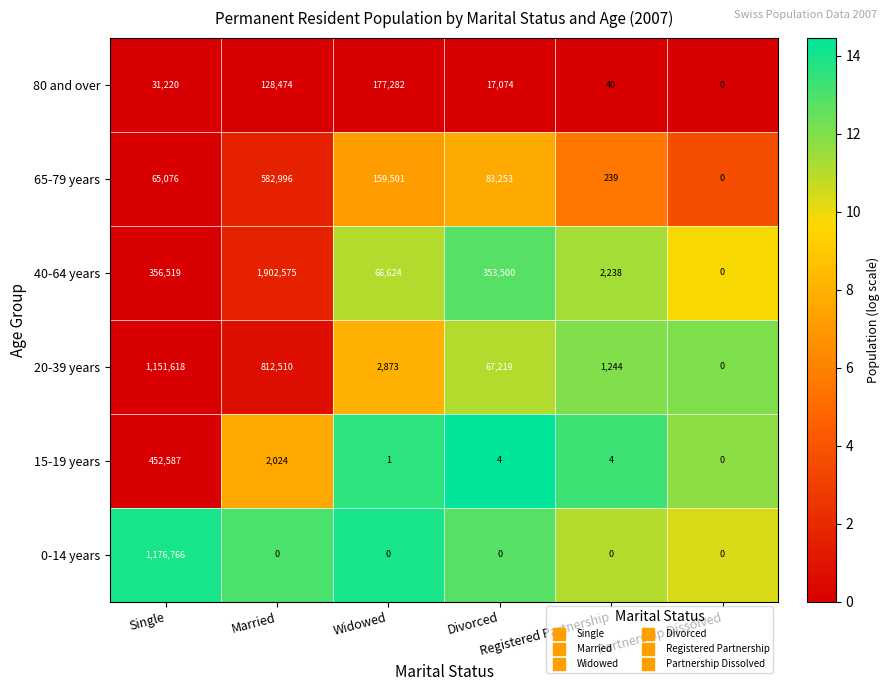

What is the sum of all 65-79 years values?

891065